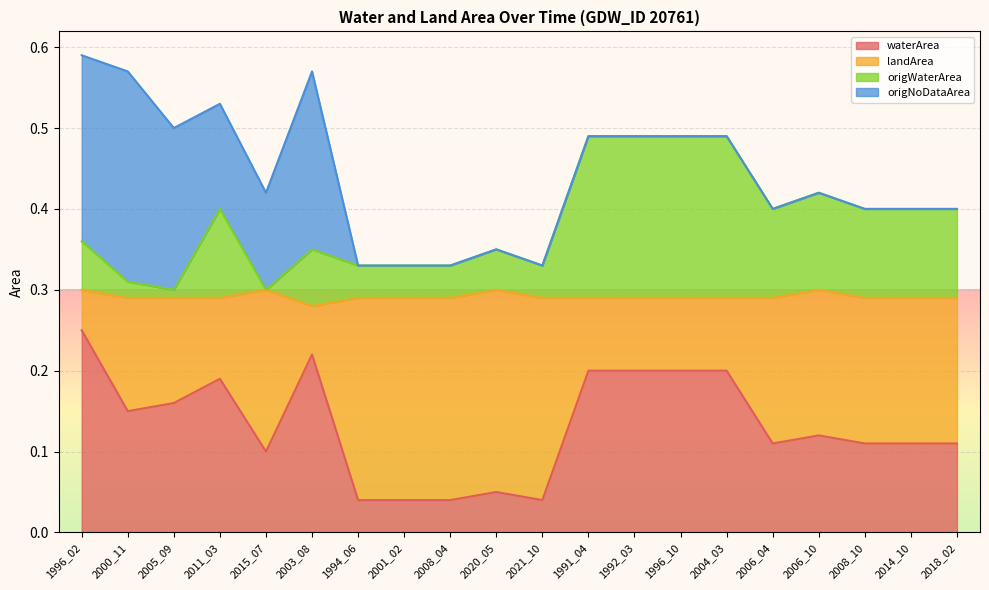

At which category is the sum across all series the highest?

1996_02